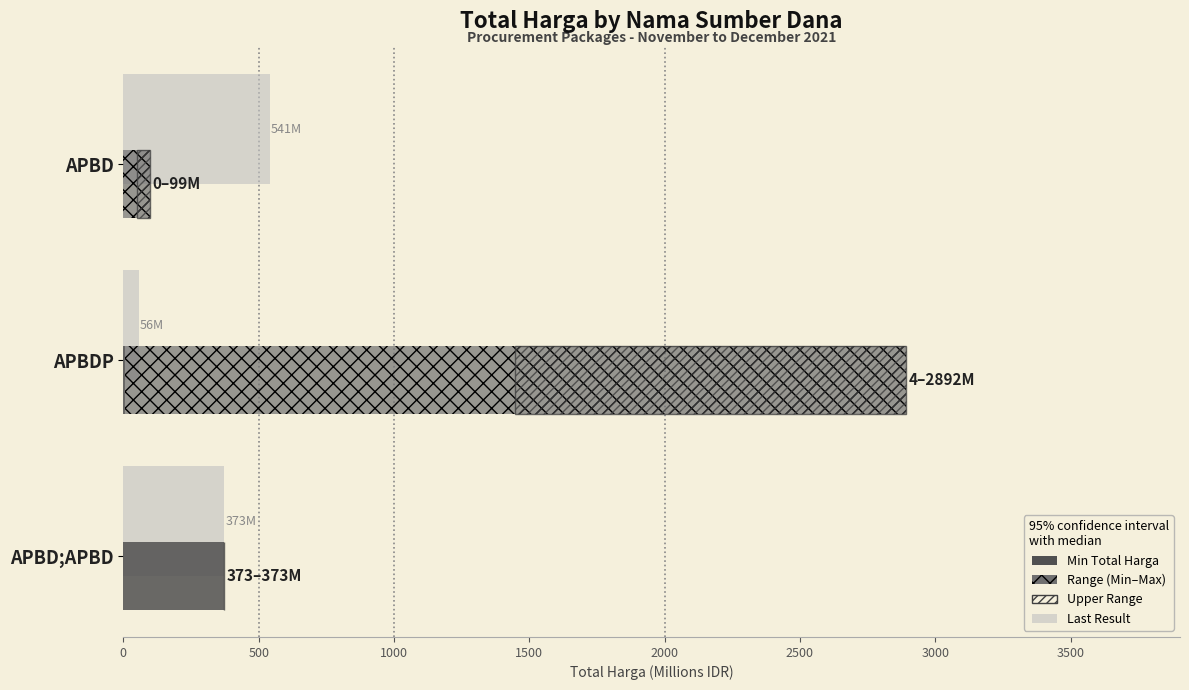

What is the difference between the maximum and second lowest values in the Min Total Harga series?

369.1